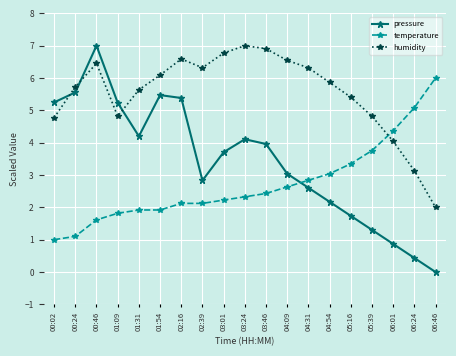

How many data points in humidity are above 5?

13